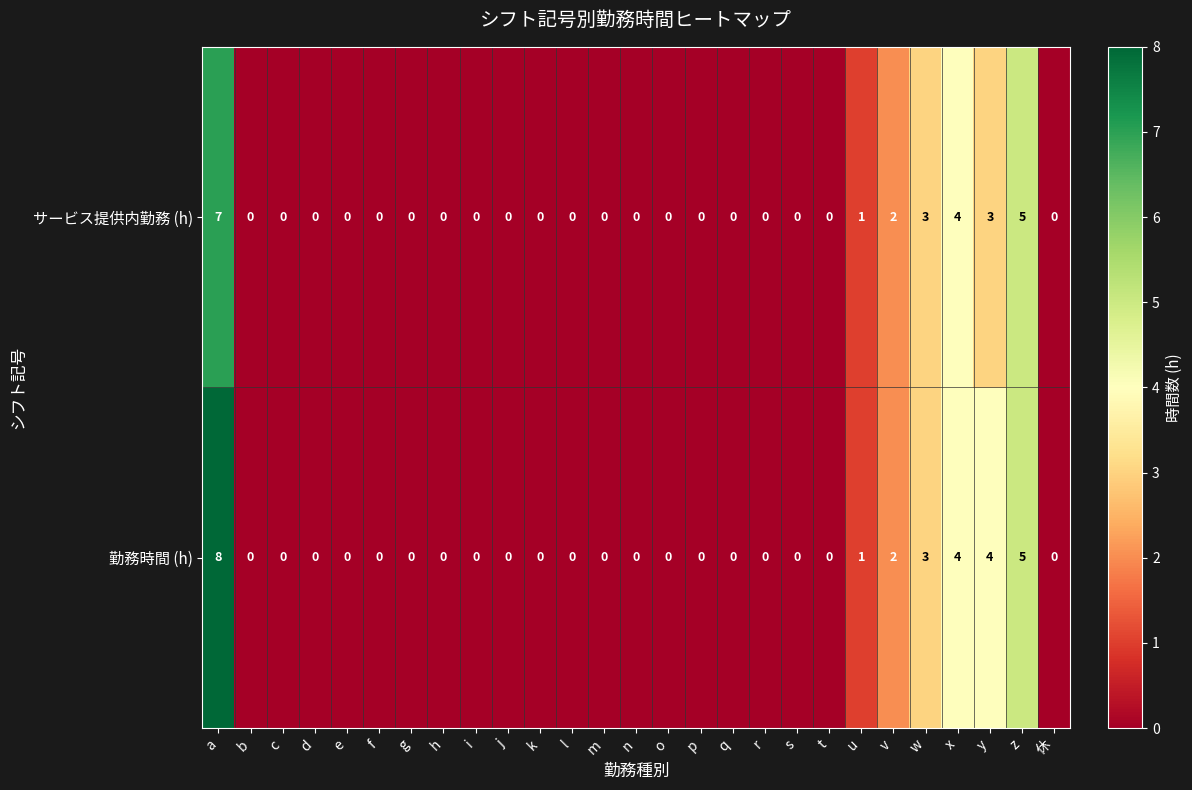

How many values in the 勤務時間 (h) series exceed 0?

7